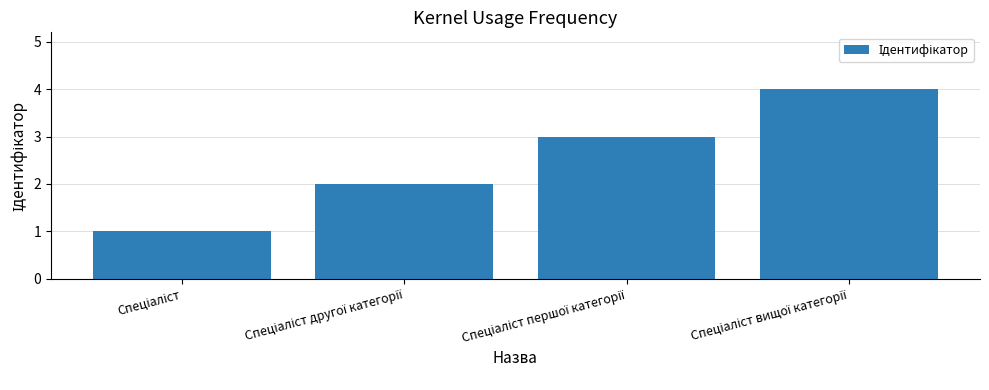

What is the difference between the maximum and minimum values?

3